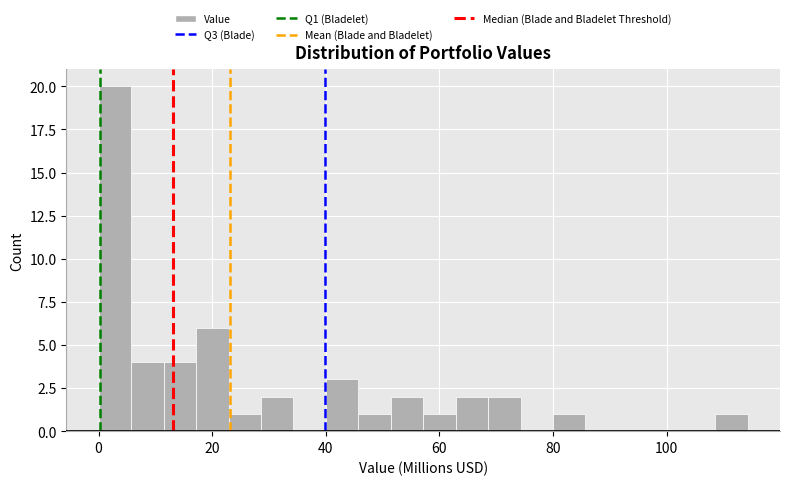

Read against the x-axis, roughly where is the centre of the tallest bar?

2